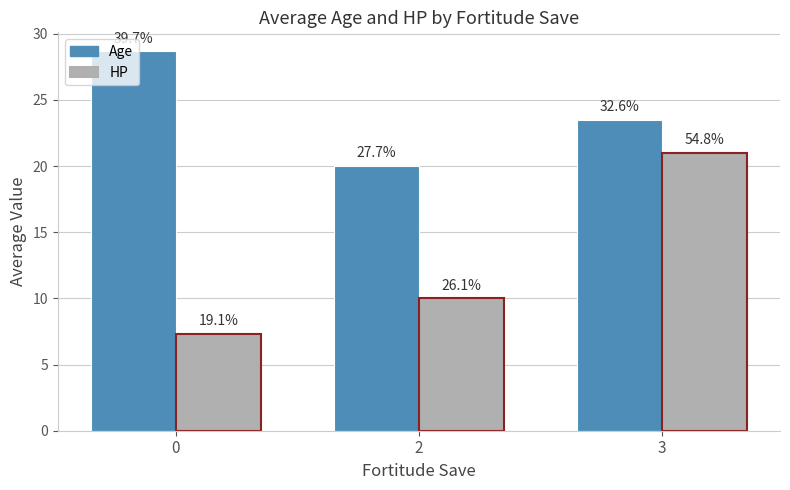

Is it true that HP equals 12.2 at 3?

False